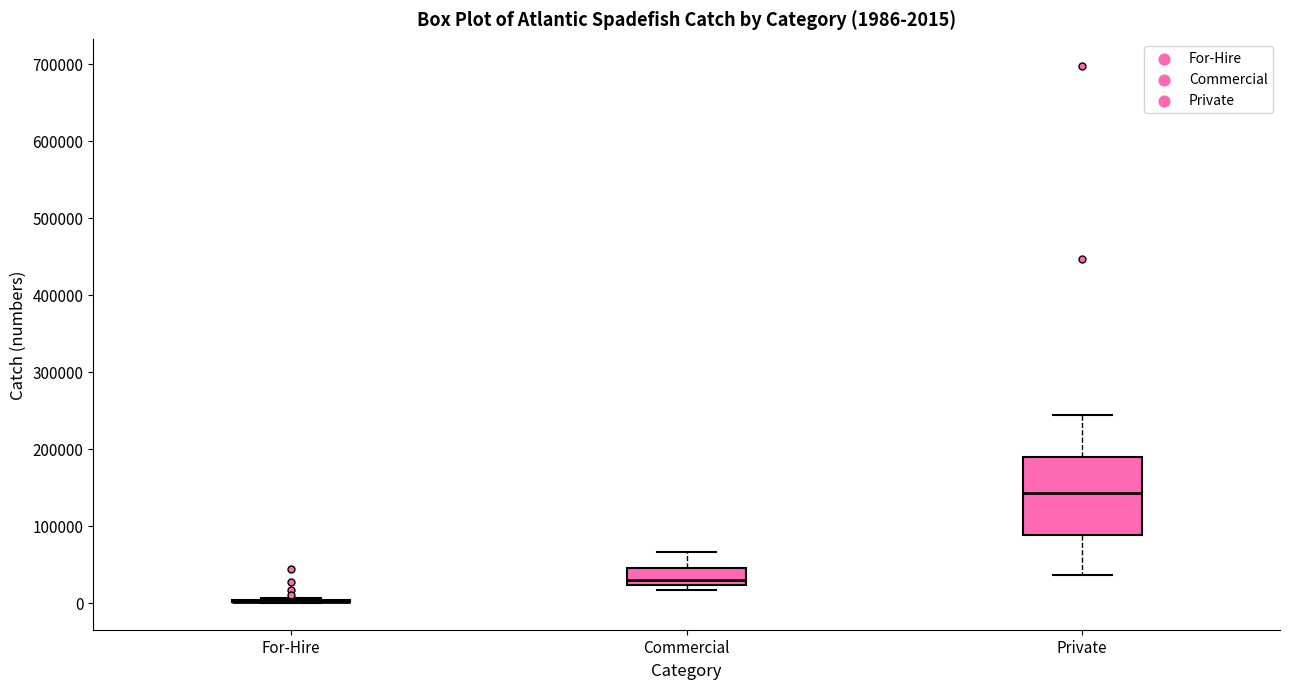

Which box is the tallest, from its lower edge to its upper edge?

Private